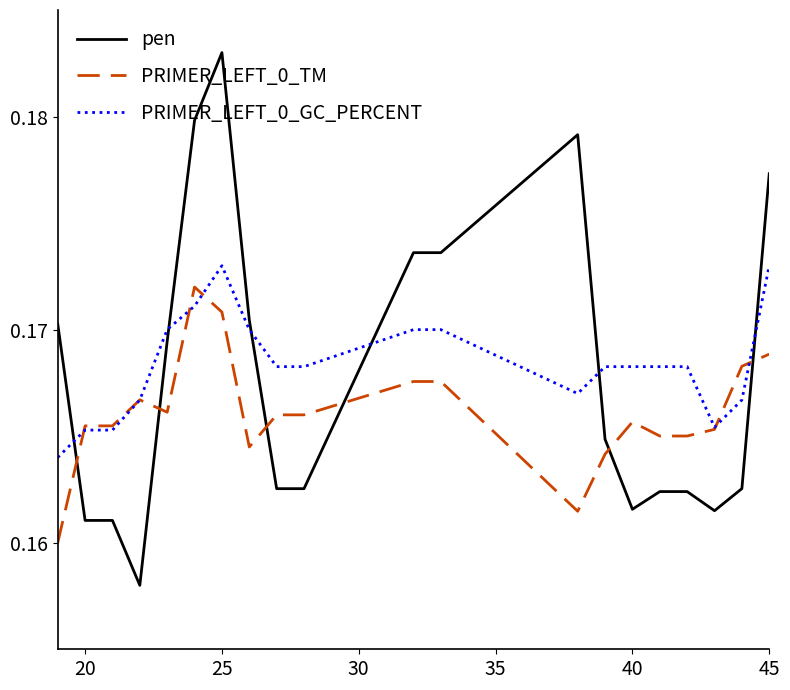

True or false: pen and PRIMER_LEFT_0_GC_PERCENT intersect in this chart.

True